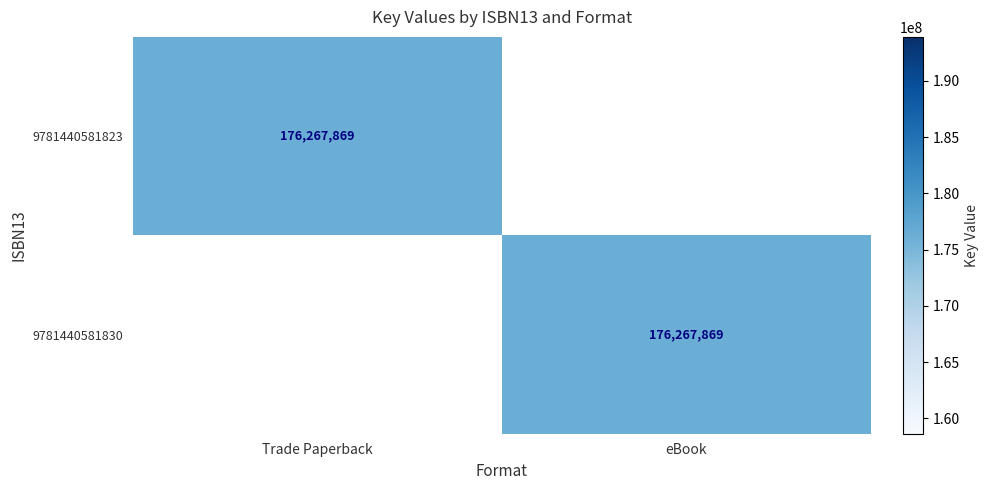

Is it true that 9781440581823 equals 176267869 at Trade Paperback?

True